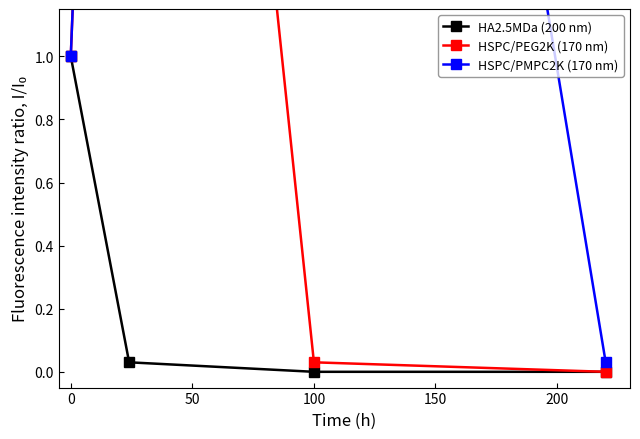

List the series in order of their overall mean, highest first.

HSPC/PMPC2K (170 nm), HSPC/PEG2K (170 nm), HA2.5MDa (200 nm)